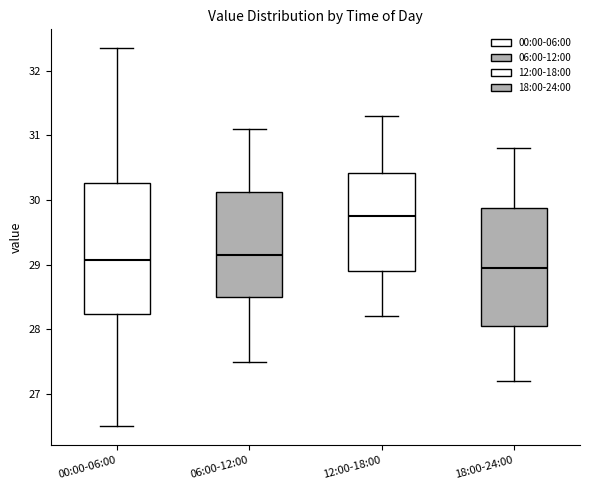

Which box's median line is the lowest?

18:00-24:00